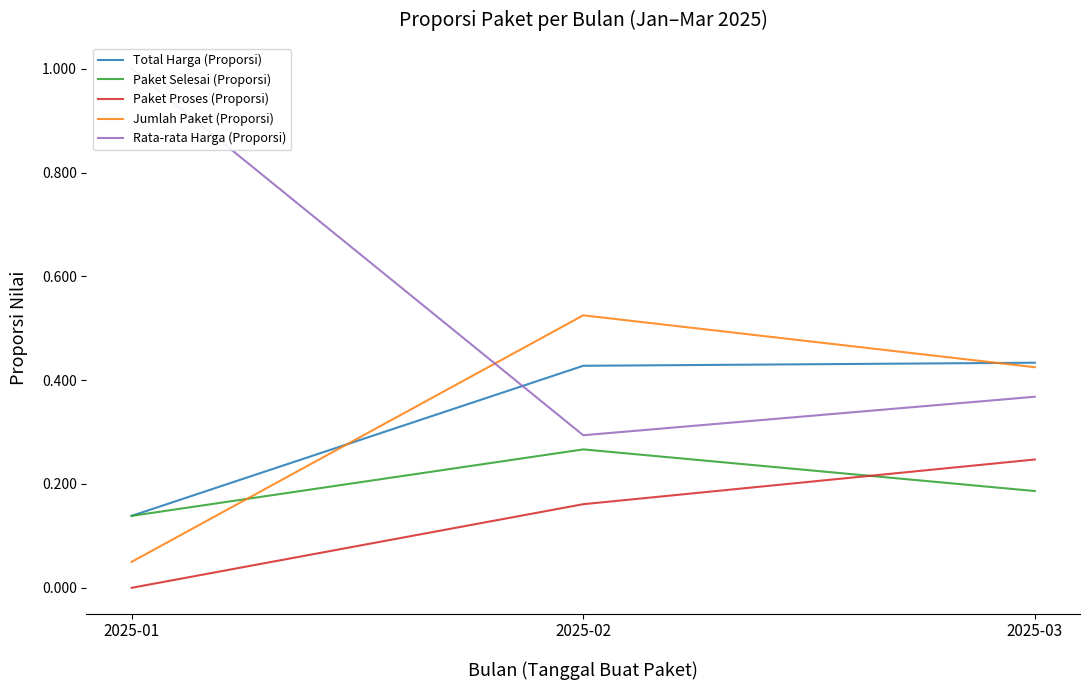

Reading left to right, extract all data points from this chart.

Total Harga (Proporsi): 2025-01=0.1	2025-02=0.4	2025-03=0.4
Paket Selesai (Proporsi): 2025-01=0.1	2025-02=0.3	2025-03=0.2
Paket Proses (Proporsi): 2025-01=0.0	2025-02=0.2	2025-03=0.2
Jumlah Paket (Proporsi): 2025-01=0.1	2025-02=0.5	2025-03=0.4
Rata-rata Harga (Proporsi): 2025-01=1.0	2025-02=0.3	2025-03=0.4